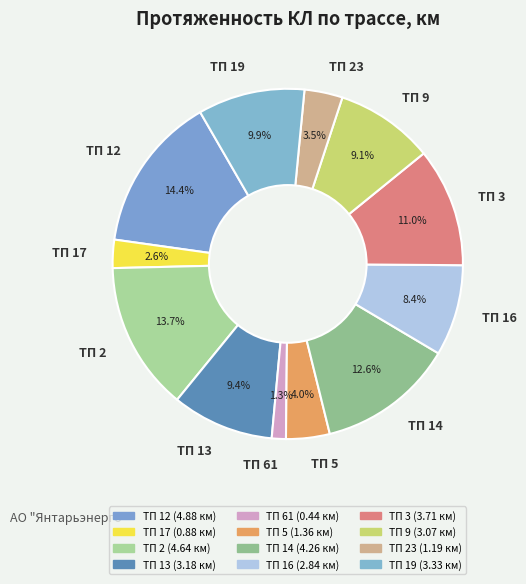

True or false: ТП 16 accounts for 8% of the total.

True